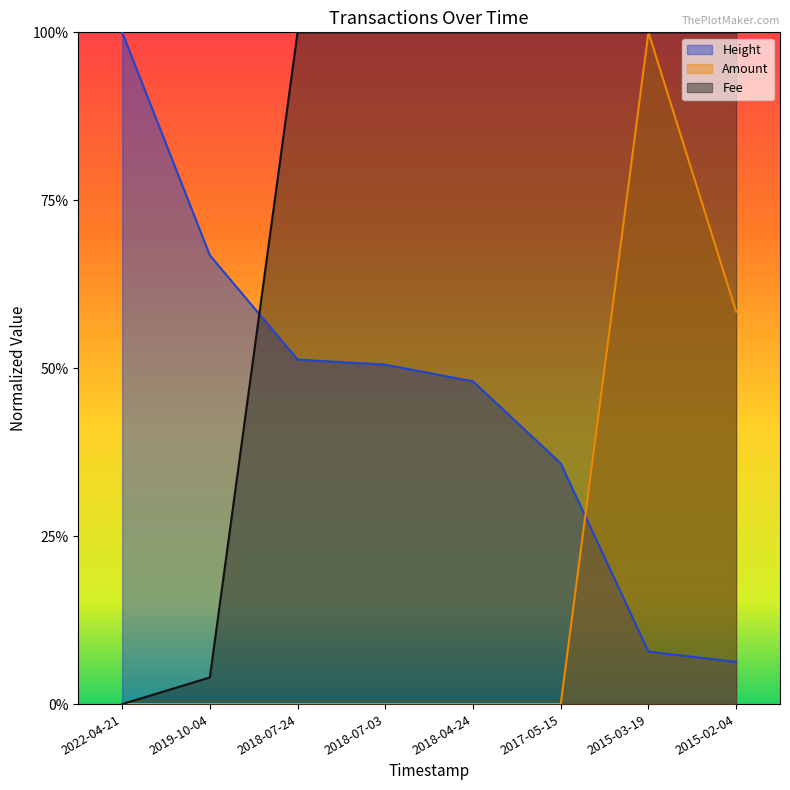

List the labels in order of Height value, largest first.

2022-04-21, 2019-10-04, 2018-07-24, 2018-07-03, 2018-04-24, 2017-05-15, 2015-03-19, 2015-02-04